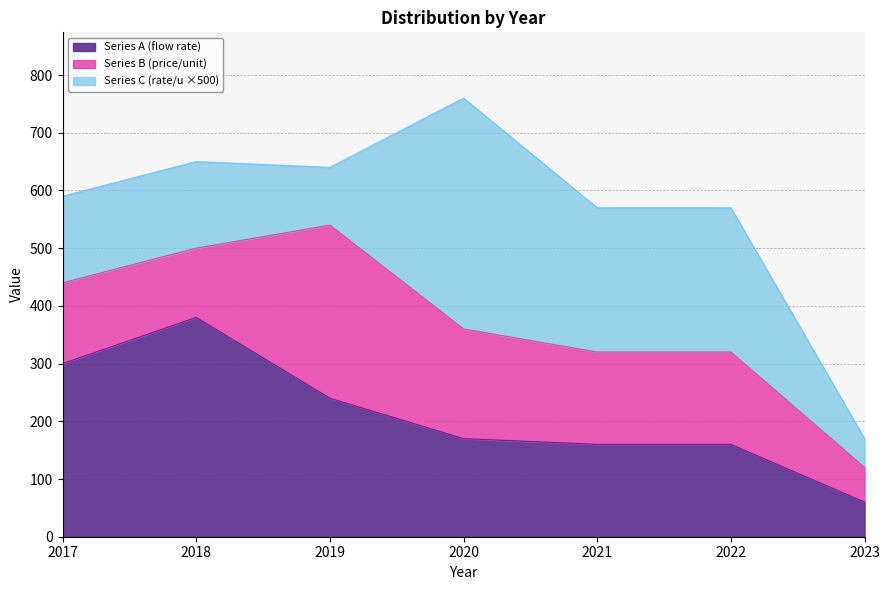

Which category has the highest value in the Series C (rate/u) series?

2020